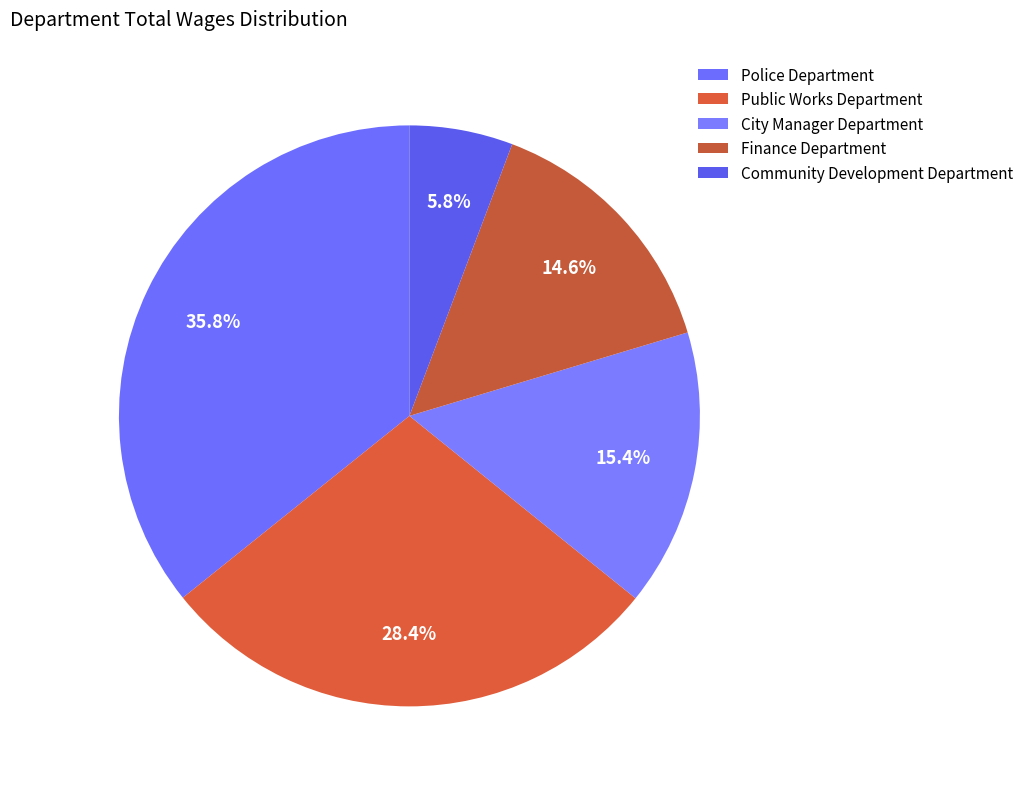

Count the number of slices in the pie.

5